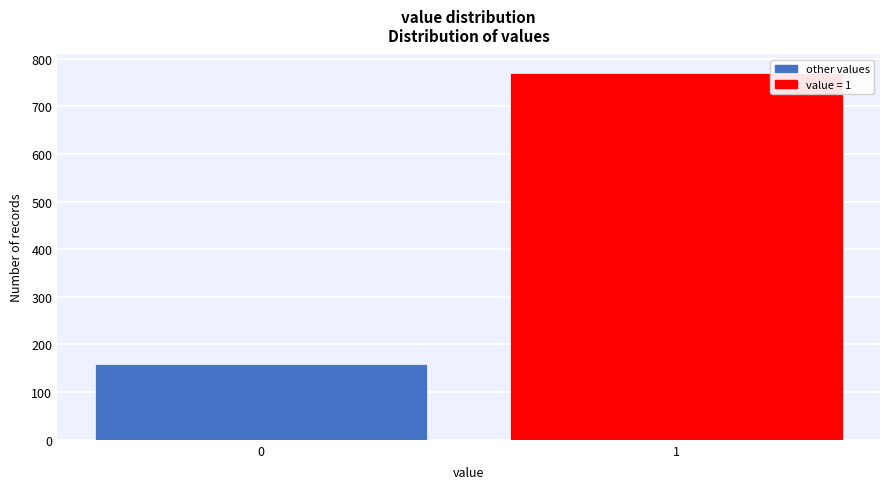

Reading right to left, transcribe all the data shown in this chart.

770	159